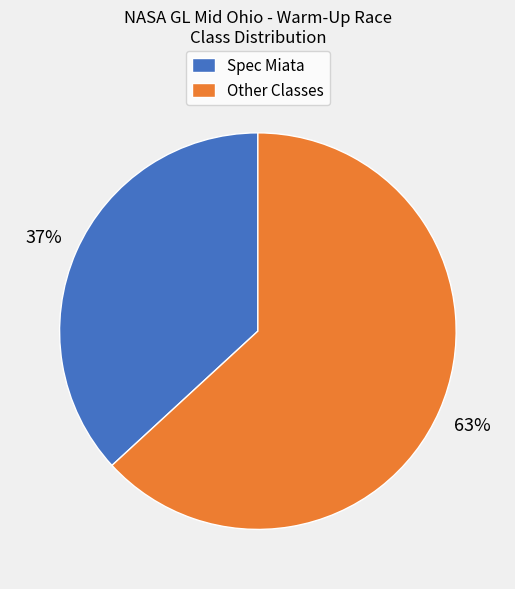

Is the sum of Other Classes and Spec Miata greater than half?

Yes